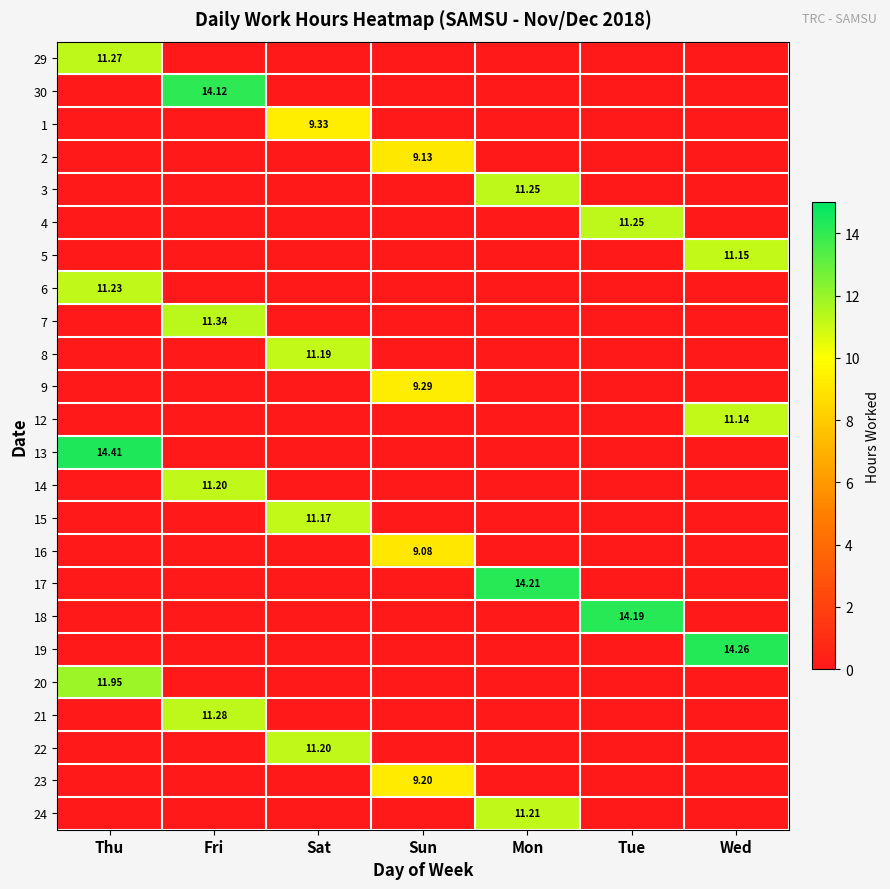

How many values in the 12 series exceed 0?

1